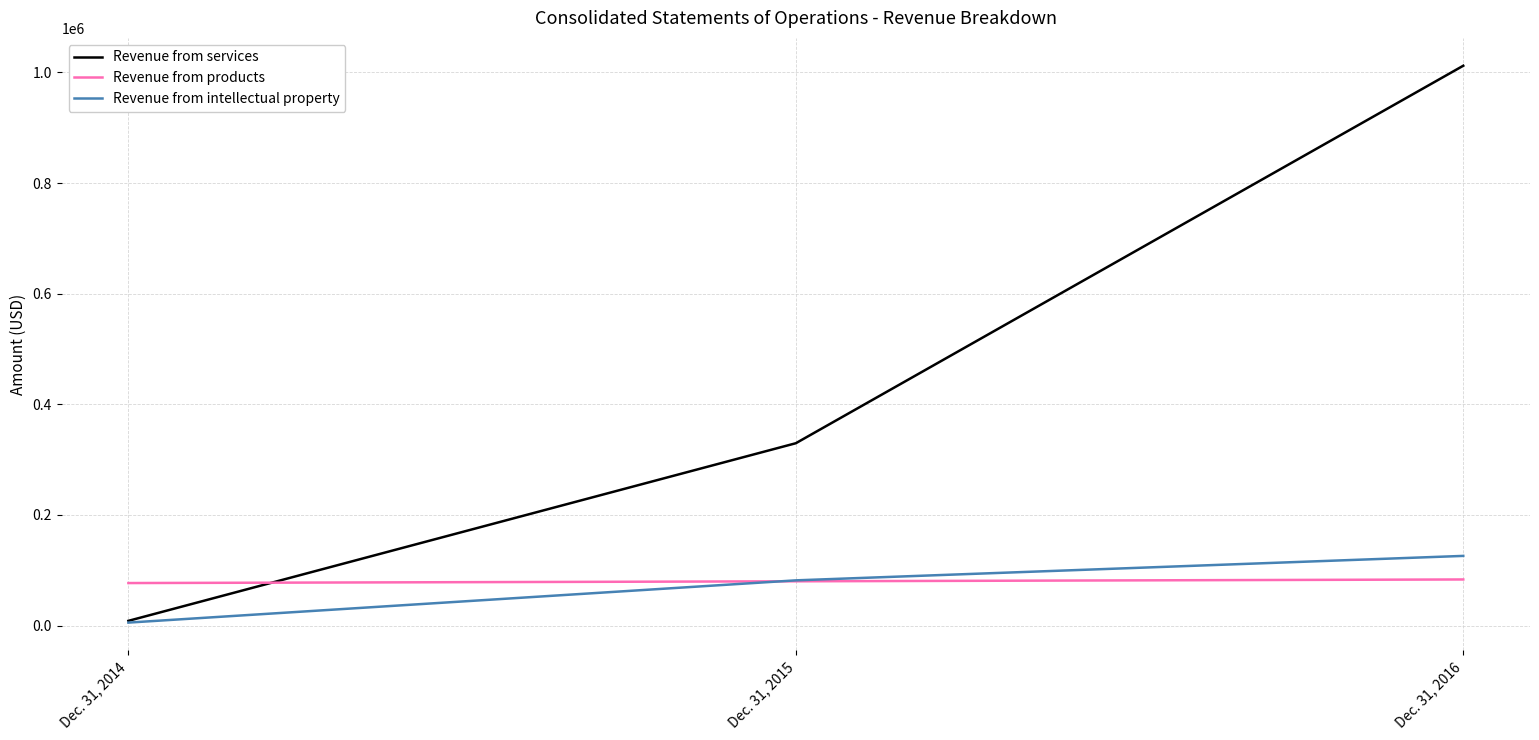

Read the Revenue from intellectual property value at Dec. 31, 2016.

126065